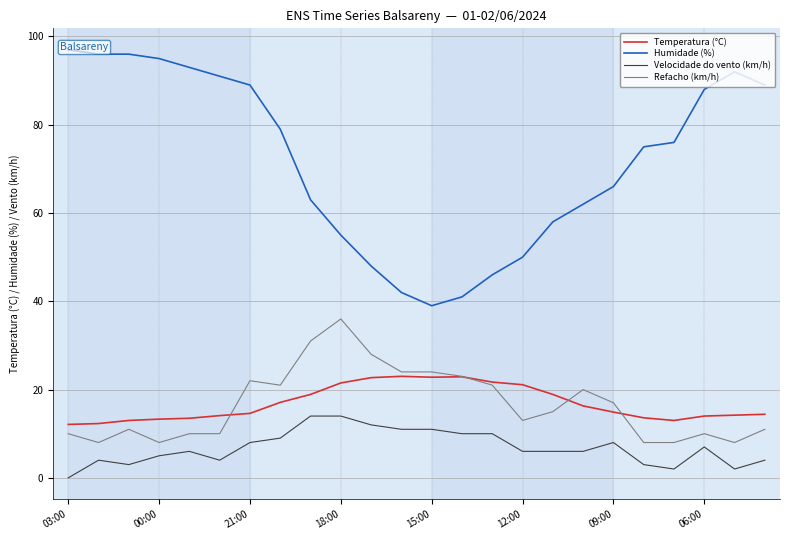

At how many categories does at least one series exceed 25?

24